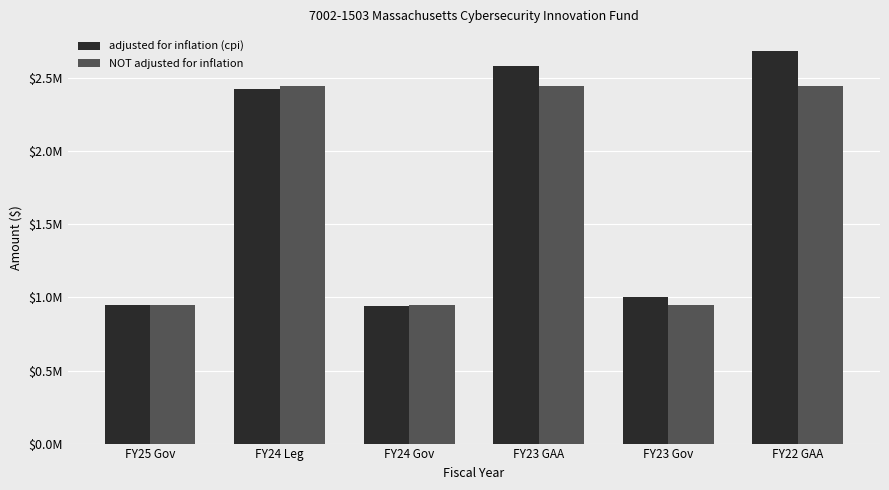

Where does the adjusted for inflation (cpi) series first go above 2428531?

FY23 GAA